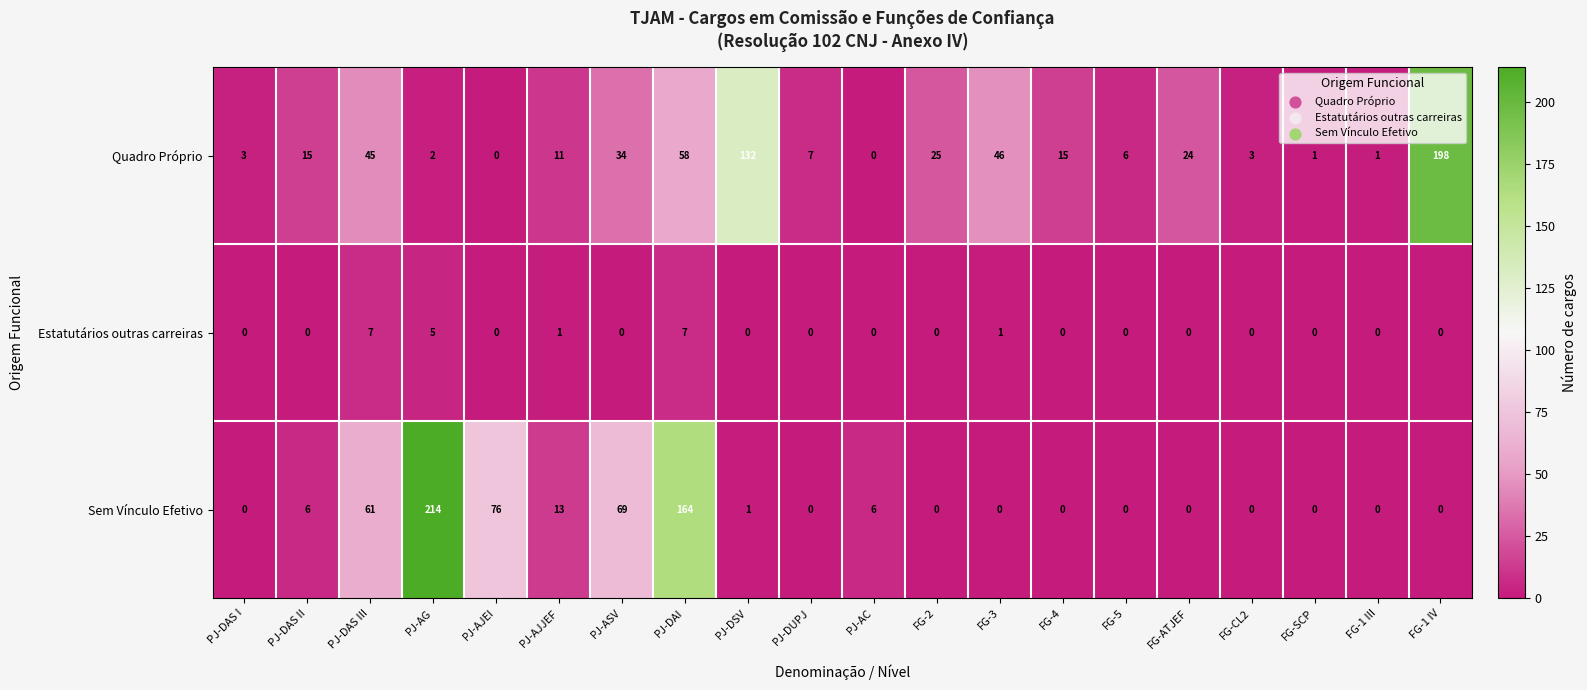

Which series changed the most between PJ-DSV and PJ-AC?

Quadro Próprio